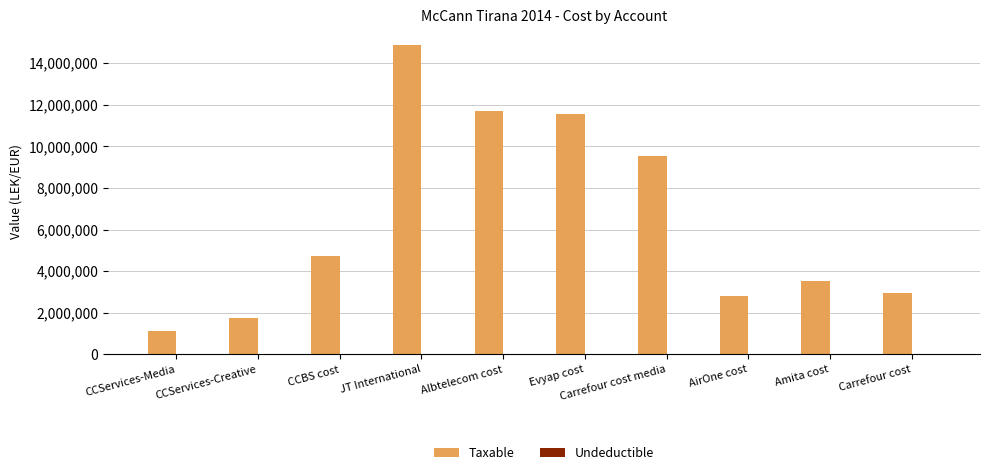

How many series are shown in this chart?

2